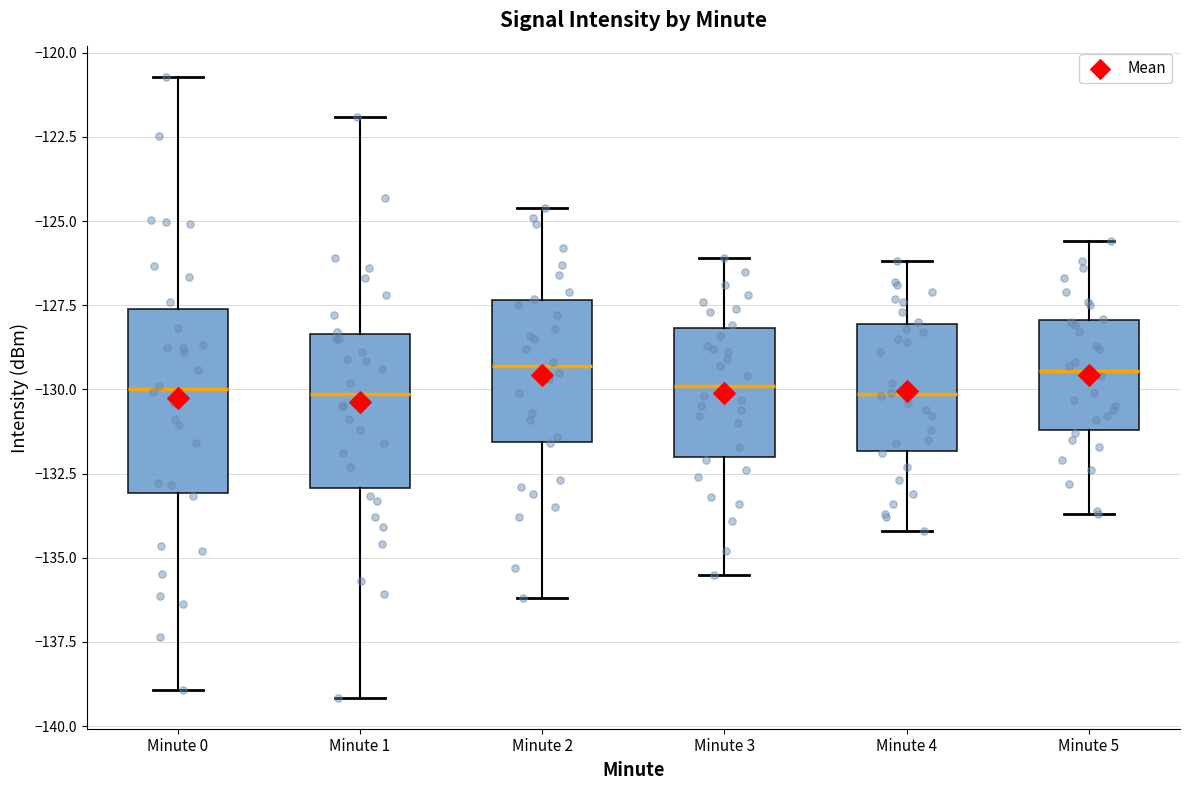

Reading left to right, transcribe this box plot: for each box, give where its median line is, the range the box spans, and where its two whiskers end, as read against the y-axis. The values are not printed on the chart, so give them approximately, as read against the axis.

Minute 0: median -130.0, box -133.0 to -127.5, whiskers -139.0 to -120.5
Minute 1: median -130.0, box -133.0 to -128.5, whiskers -139.0 to -122.0
Minute 2: median -129.5, box -131.5 to -127.5, whiskers -136.0 to -124.5
Minute 3: median -130.0, box -132.0 to -128.0, whiskers -135.5 to -126.0
Minute 4: median -130.0, box -132.0 to -128.0, whiskers -134.0 to -126.0
Minute 5: median -129.5, box -131.0 to -128.0, whiskers -133.5 to -125.5